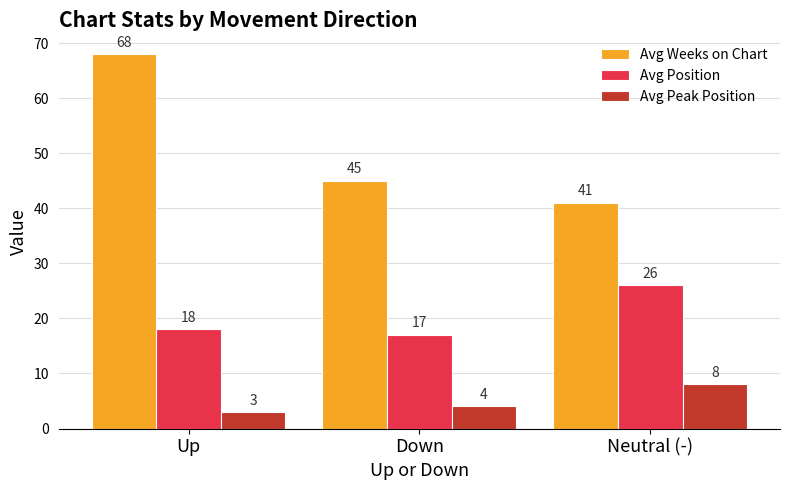

The Avg Position series shows 8 at Up. True or false?

False